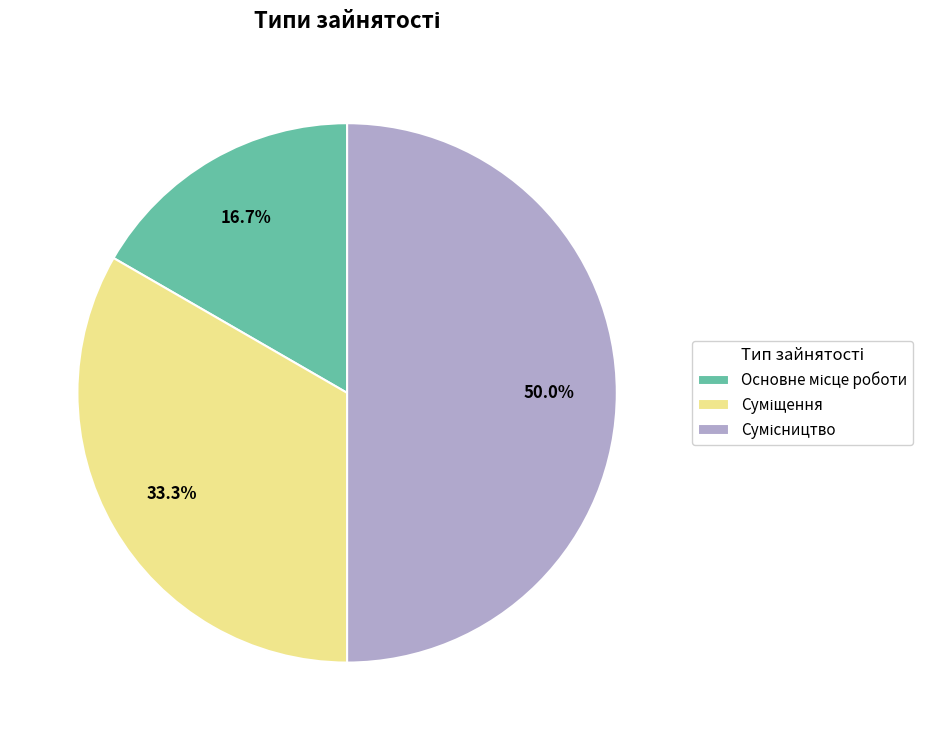

To the nearest percent, what is the average slice percentage?

33%